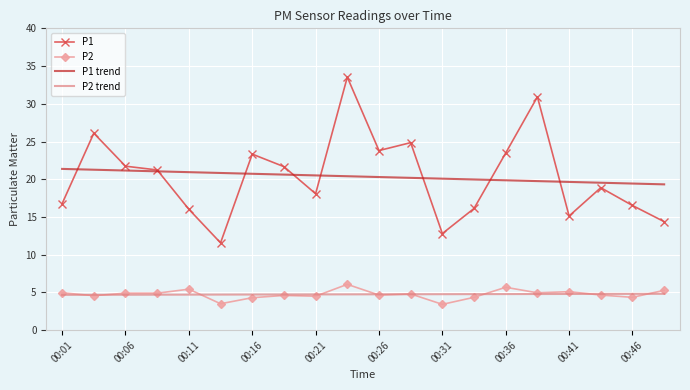

What is the greatest value displayed?

33.5